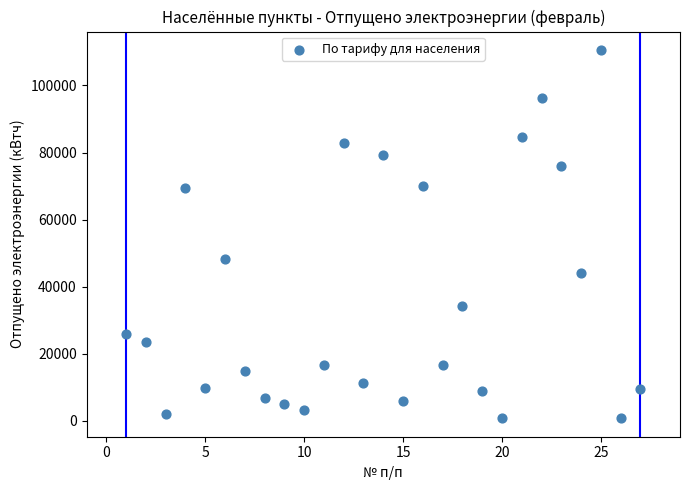

What Y value in the scatter plot is closest to 55676?

48393